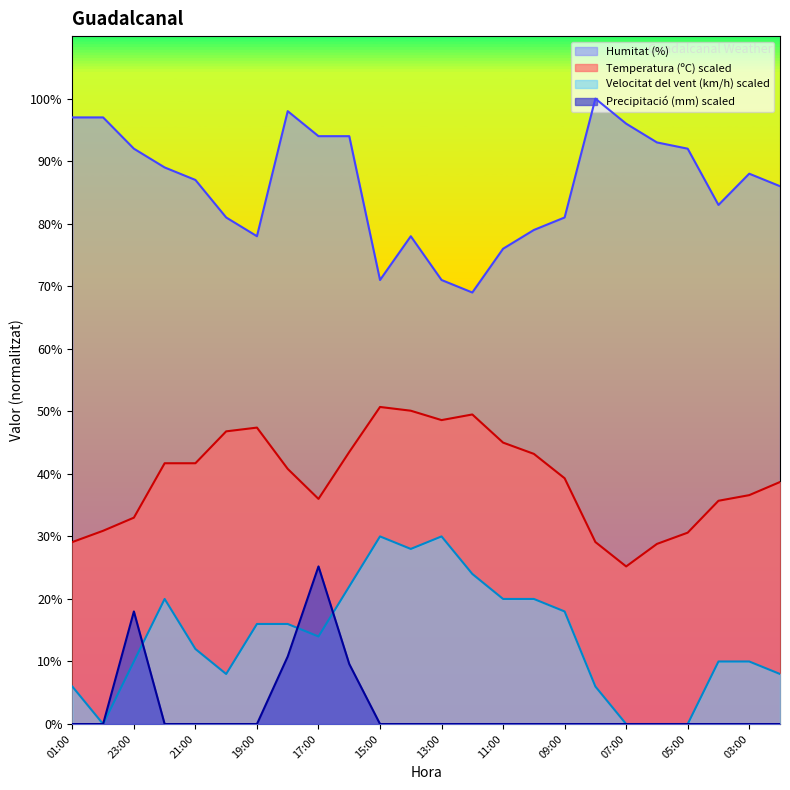

Reading left to right, list all the values displayed in this chart.

Temperatura (ºC): 01:00=29.1	00:00=30.9	23:00=33.0	22:00=41.7	21:00=41.7	20:00=46.8	19:00=47.4	18:00=40.8	17:00=36.0	16:00=43.5	15:00=50.7	14:00=50.1	13:00=48.6	12:00=49.5	11:00=45.0	10:00=43.2	09:00=39.3	08:00=29.1	07:00=25.2	06:00=28.8	05:00=30.6	04:00=35.7	03:00=36.6	02:00=38.7
Humitat (%): 01:00=97.0	00:00=97.0	23:00=92.0	22:00=89.0	21:00=87.0	20:00=81.0	19:00=78.0	18:00=98.0	17:00=94.0	16:00=94.0	15:00=71.0	14:00=78.0	13:00=71.0	12:00=69.0	11:00=76.0	10:00=79.0	09:00=81.0	08:00=100.0	07:00=96.0	06:00=93.0	05:00=92.0	04:00=83.0	03:00=88.0	02:00=86.0
Velocitat del vent (km/h): 01:00=6.0	00:00=0.0	23:00=10.0	22:00=20.0	21:00=12.0	20:00=8.0	19:00=16.0	18:00=16.0	17:00=14.0	16:00=22.0	15:00=30.0	14:00=28.0	13:00=30.0	12:00=24.0	11:00=20.0	10:00=20.0	09:00=18.0	08:00=6.0	07:00=0.0	06:00=0.0	05:00=0.0	04:00=10.0	03:00=10.0	02:00=8.0
Precipitació (mm): 01:00=0.0	00:00=0.0	23:00=18.0	22:00=0.0	21:00=0.0	20:00=0.0	19:00=0.0	18:00=10.8	17:00=25.2	16:00=9.6	15:00=0.0	14:00=0.0	13:00=0.0	12:00=0.0	11:00=0.0	10:00=0.0	09:00=0.0	08:00=0.0	07:00=0.0	06:00=0.0	05:00=0.0	04:00=0.0	03:00=0.0	02:00=0.0